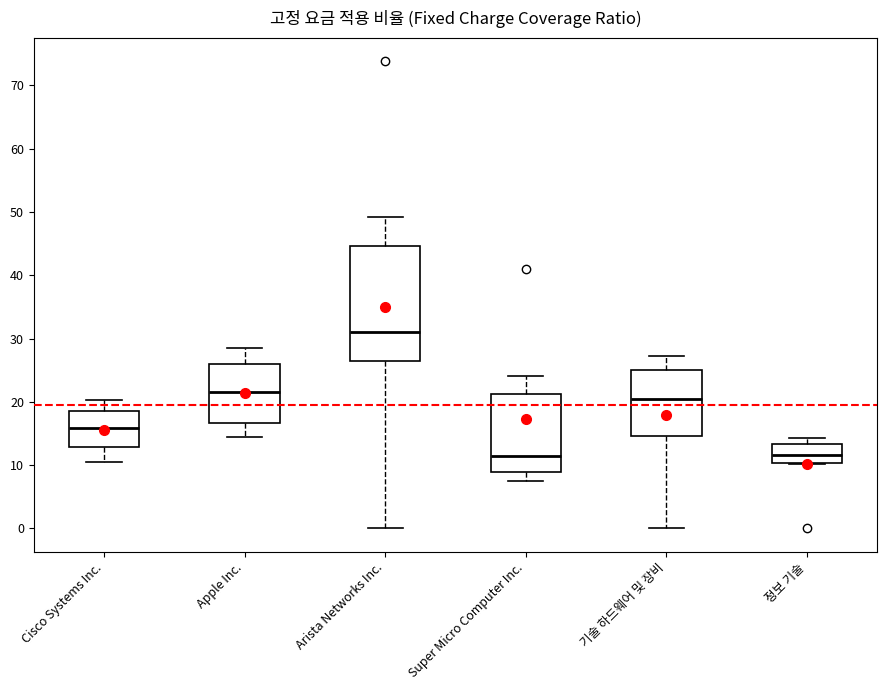

Where is the upper edge of the box for 정보 기술 on the y-axis? The values are not printed on the chart, so give them approximately, as read against the axis.

13